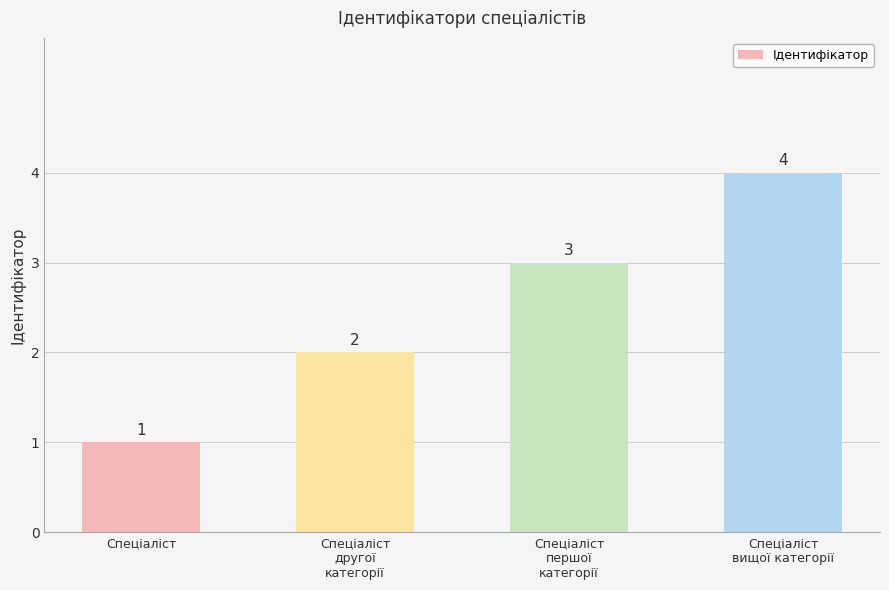

How many data points are less than 3?

2